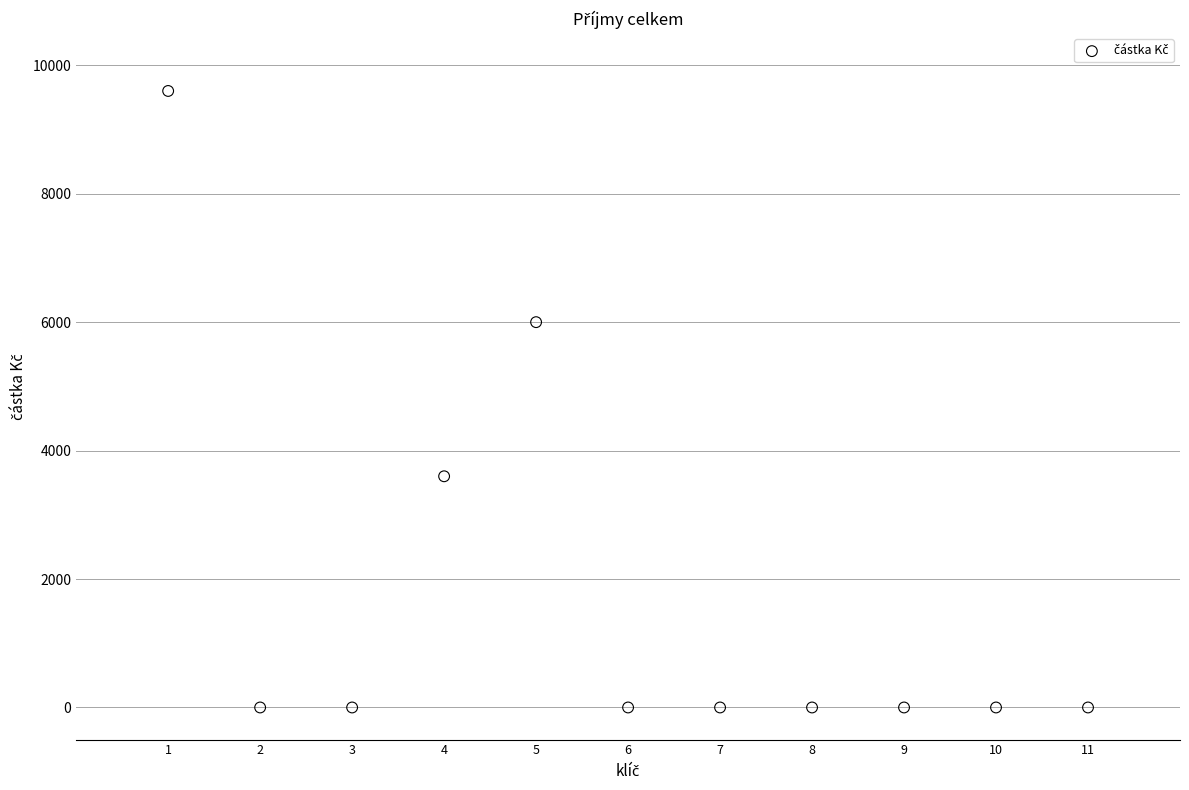

What is the average Y value?

1745